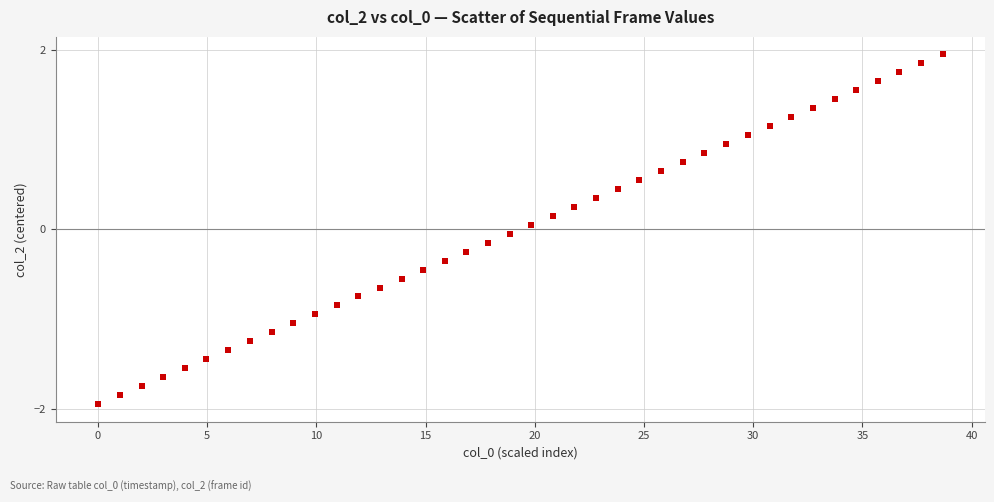

What is the range of X values (max minus min)?

38.7